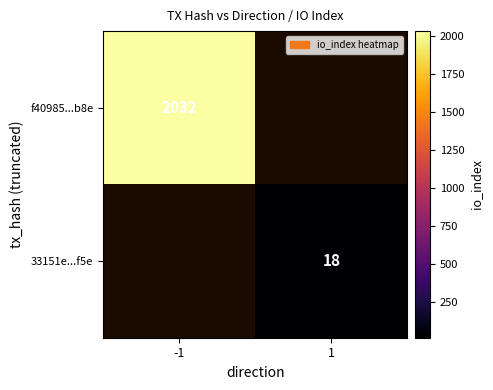

Between 1 and -1, which is larger?

-1